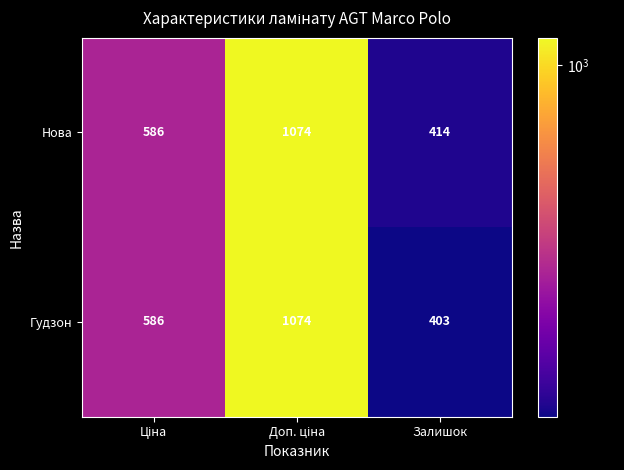

Which category has the lowest value in the Нова series?

Залишок